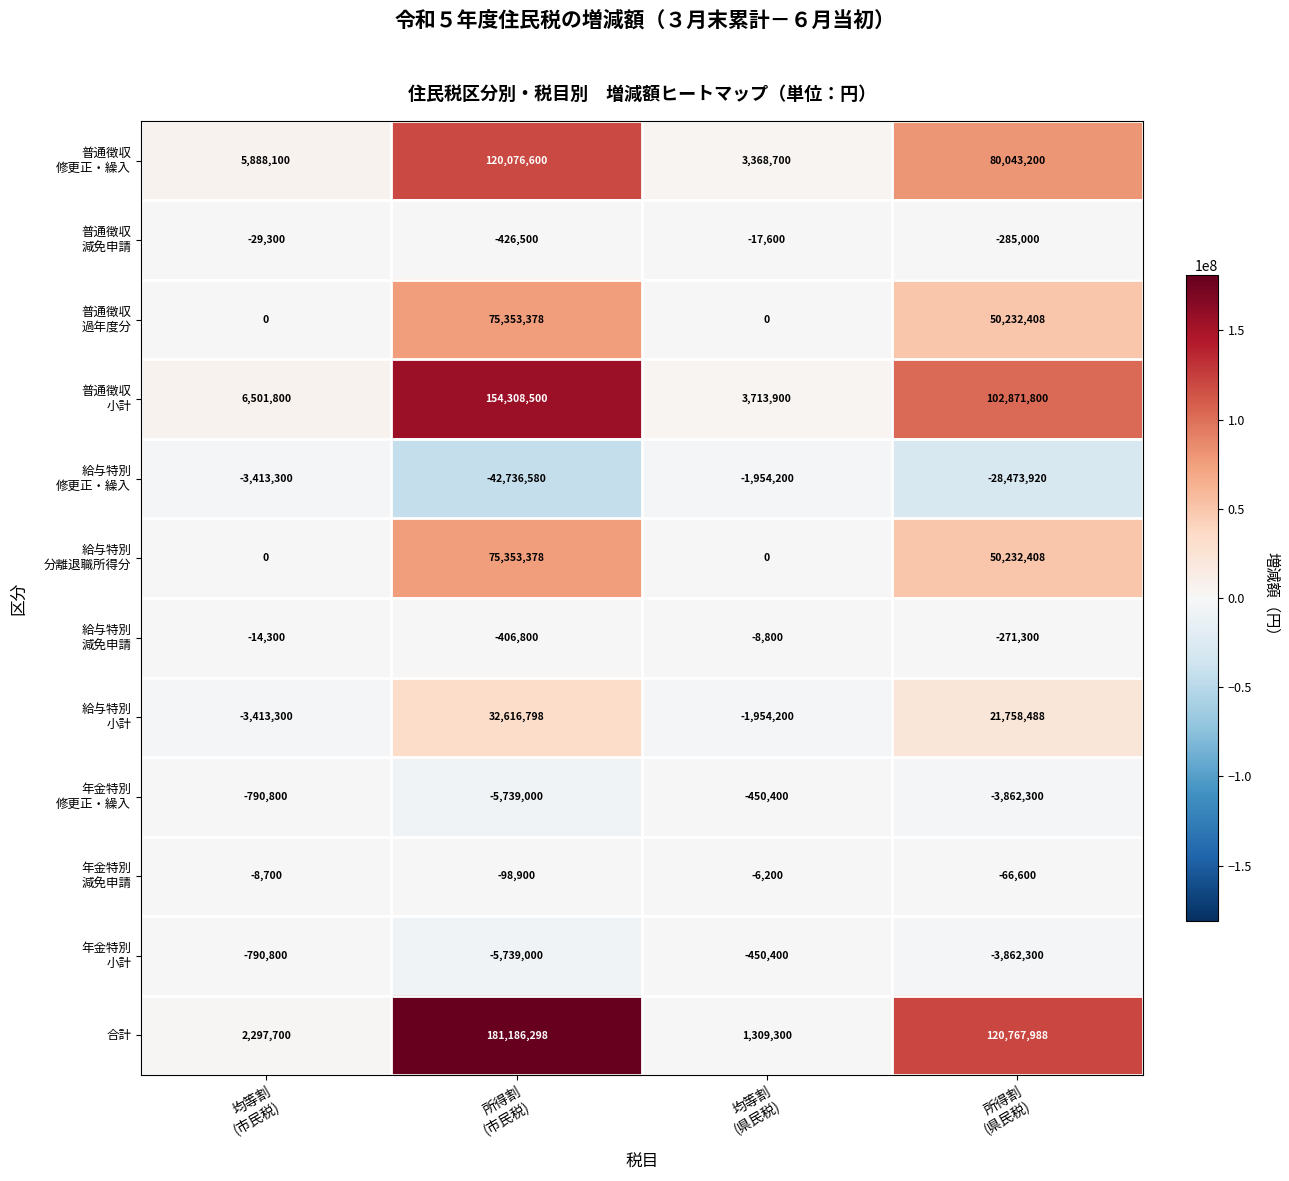

How many values in the 合計 series are below 120767988?

2